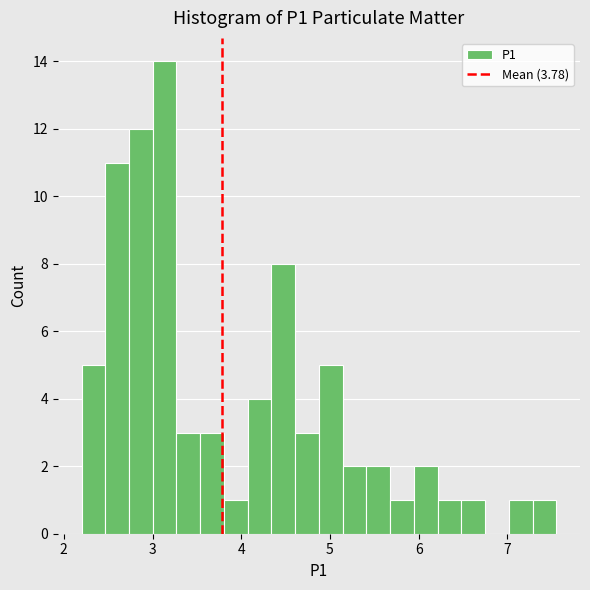

Read against the x-axis, roughly where is the centre of the tallest bar?

3.1